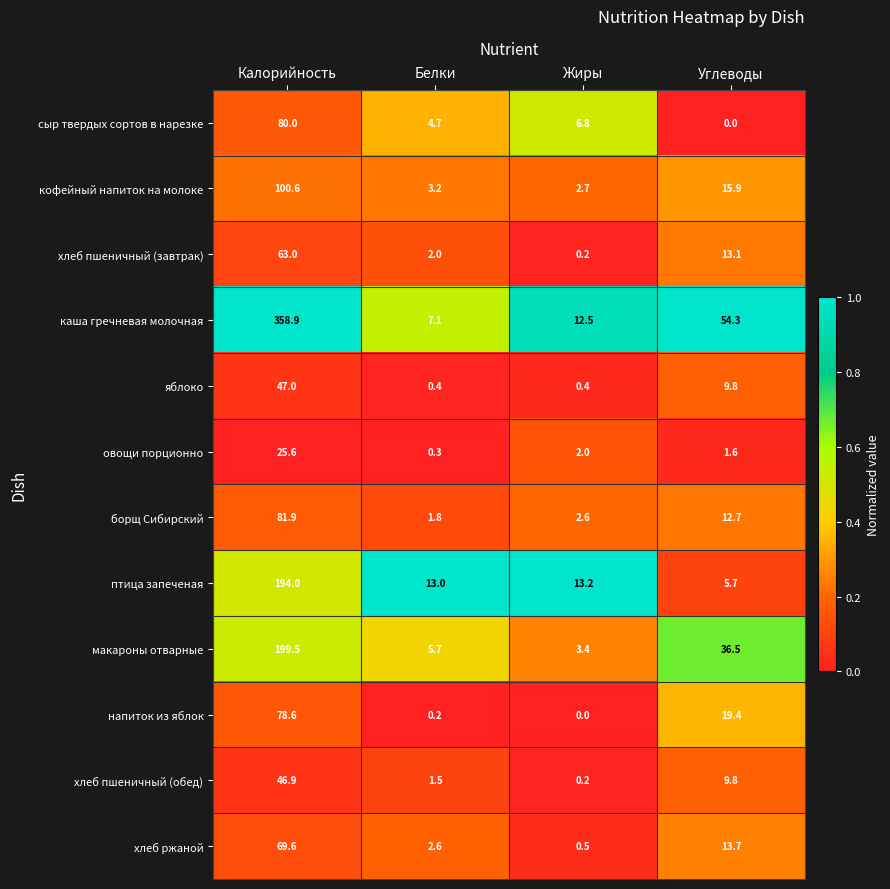

Between Белки and Углеводы, which series saw the biggest shift?

каша гречневая молочная